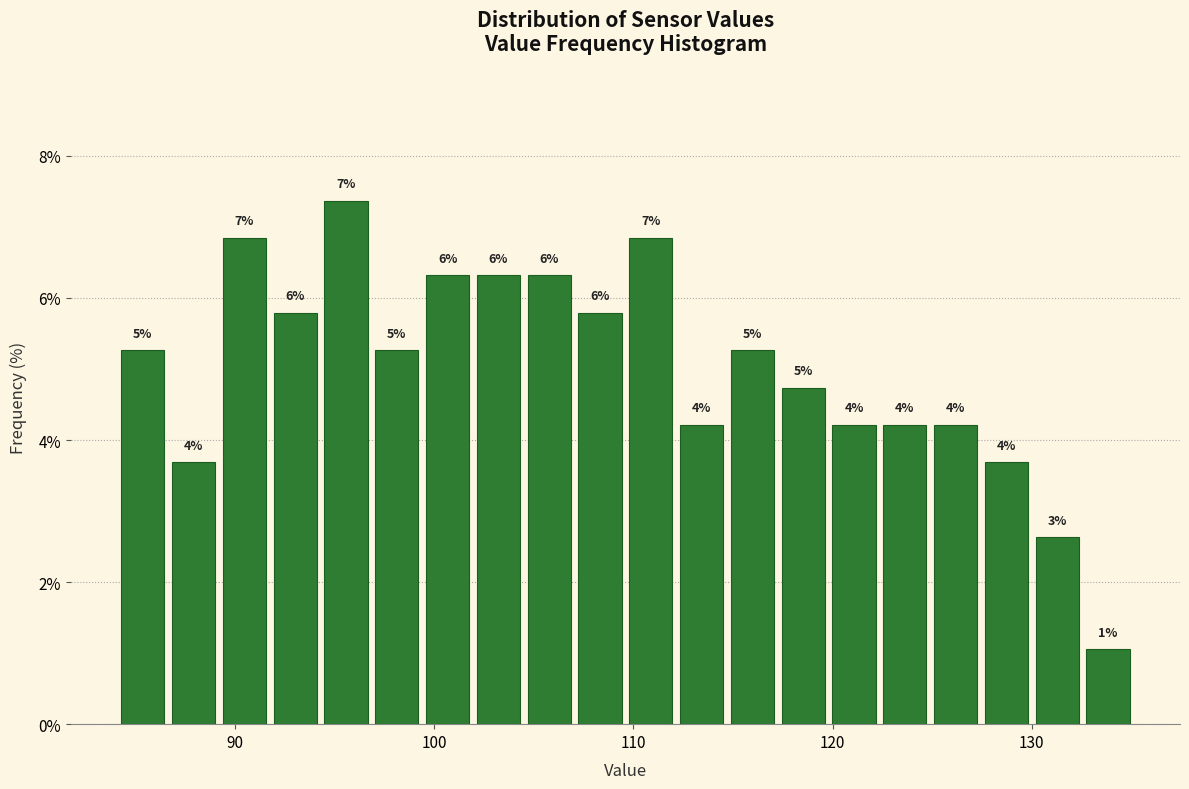

Around what value on the x-axis is the tallest bar? Give the approximate position of its centre, as read against the axis.

96